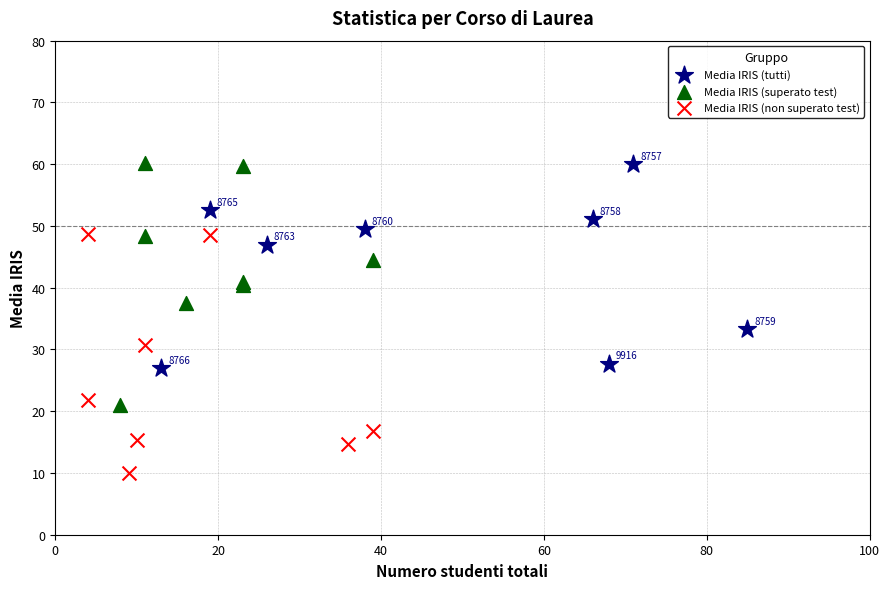

What are all the series names shown in the legend?

Media IRIS (tutti), Media IRIS (superato test), Media IRIS (non superato test)